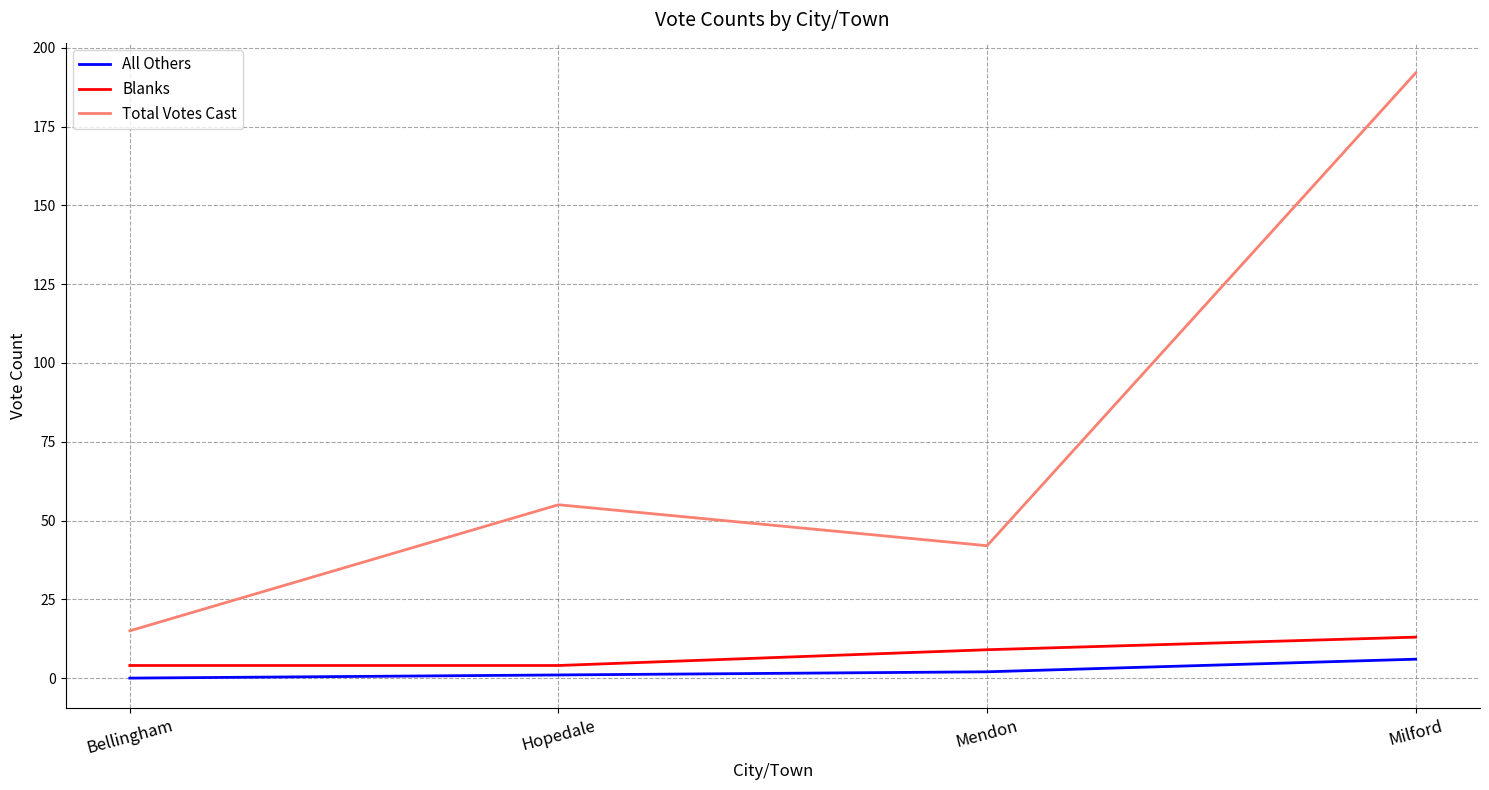

What is the highest value of the All Others series?

6